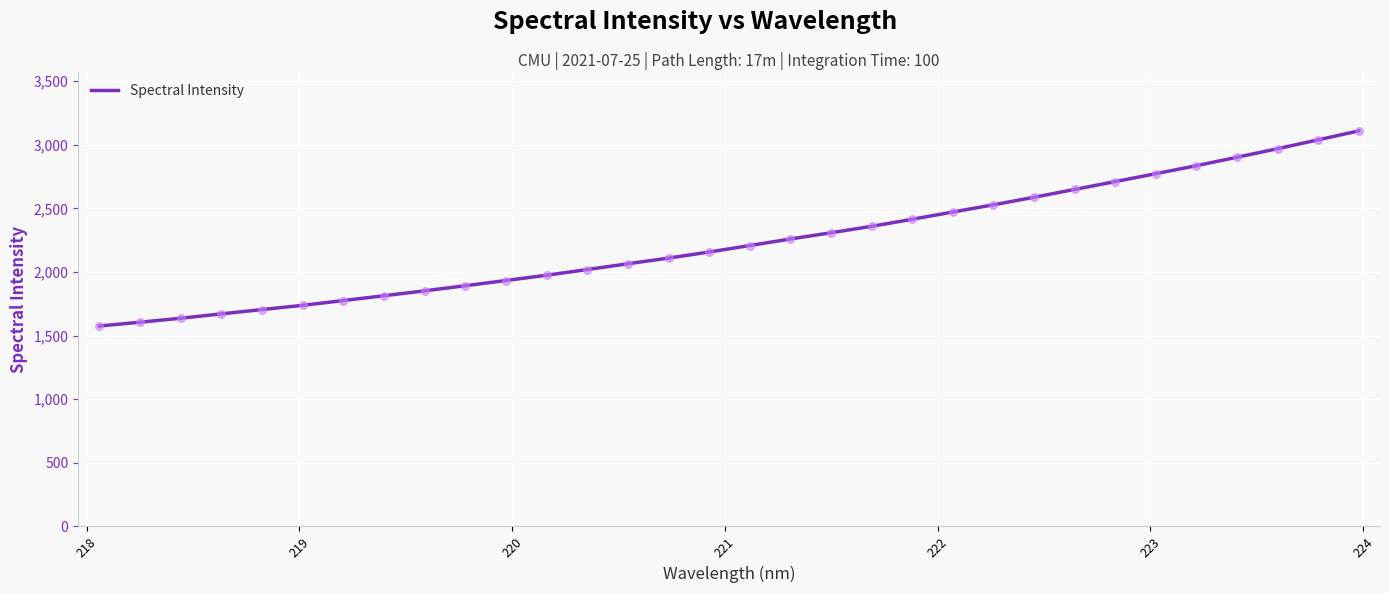

What is the minimum value shown in the chart?

1575.9